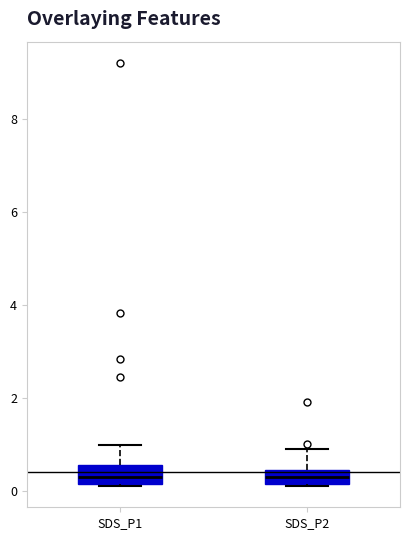

Reading left to right, read every box against the y-axis: the position of its median line, the range the box covers, and the ends of its whiskers. The values are not printed on the chart, so give them approximately, as read against the axis.

SDS_P1: median 0.4, box 0.2 to 0.6, whiskers 0.2 to 1.0
SDS_P2: median 0.4 (inside the box), box 0.2 to 0.4, whiskers 0.2 to 1.0